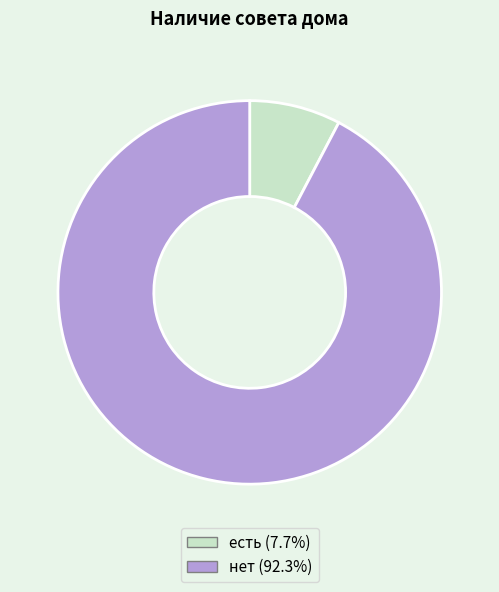

Approximately how many times larger is the value at нет compared to есть?

12.0